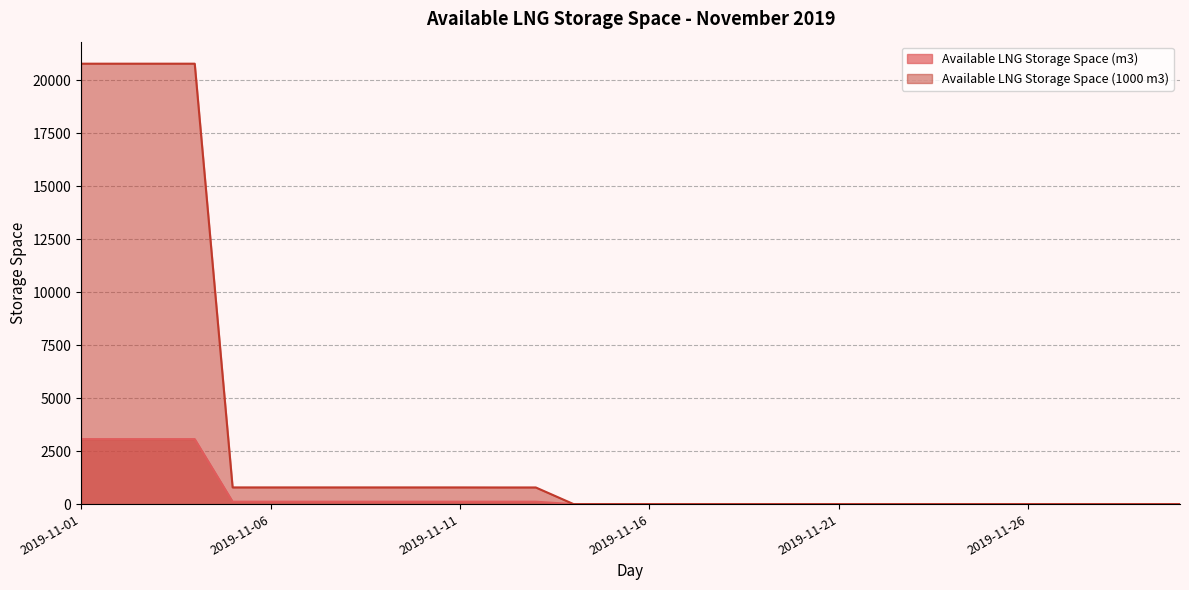

How many series are shown in this chart?

2